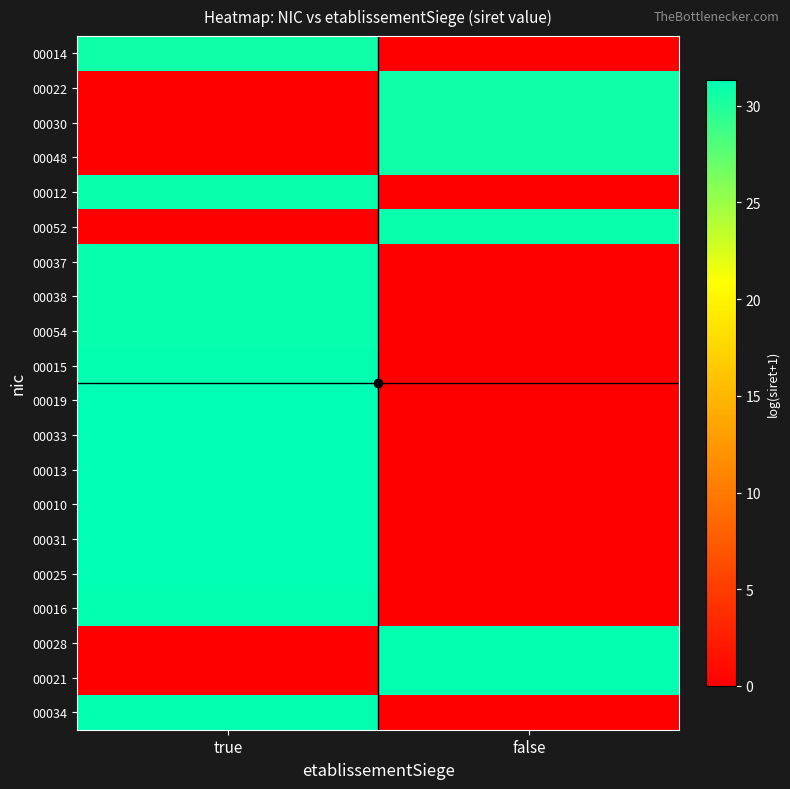

Reading left to right, transcribe all the data shown in this chart.

00014: true=30.7	false=0.0
00022: true=0.0	false=30.7
00030: true=0.0	false=30.7
00048: true=0.0	false=30.7
00012: true=30.9	false=0.0
00052: true=0.0	false=30.9
00037: true=31.1	false=0.0
00038: true=31.1	false=0.0
00054: true=31.1	false=0.0
00015: true=31.1	false=0.0
00019: true=31.3	false=0.0
00033: true=31.3	false=0.0
00013: true=31.3	false=0.0
00010: true=31.3	false=0.0
00031: true=31.3	false=0.0
00025: true=31.3	false=0.0
00016: true=31.1	false=0.0
00028: true=0.0	false=31.2
00021: true=0.0	false=31.1
00034: true=31.2	false=0.0